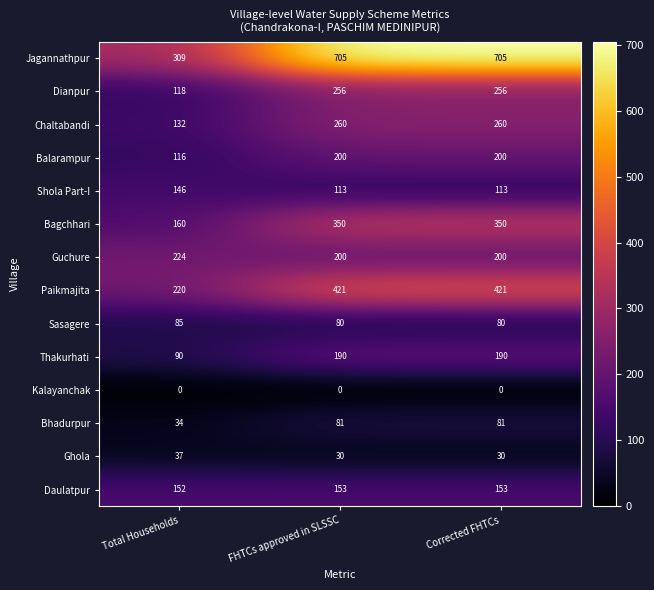

Is it true that Ghola equals 11 at FHTCs approved in SLSSC?

False